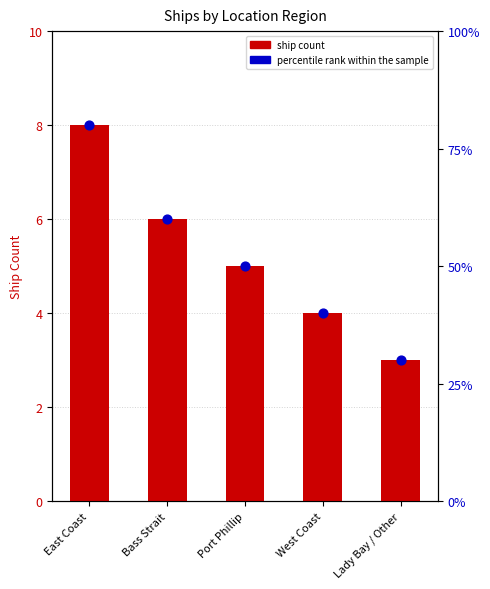

Which series reaches the maximum Y coordinate?

percentile rank within the sample